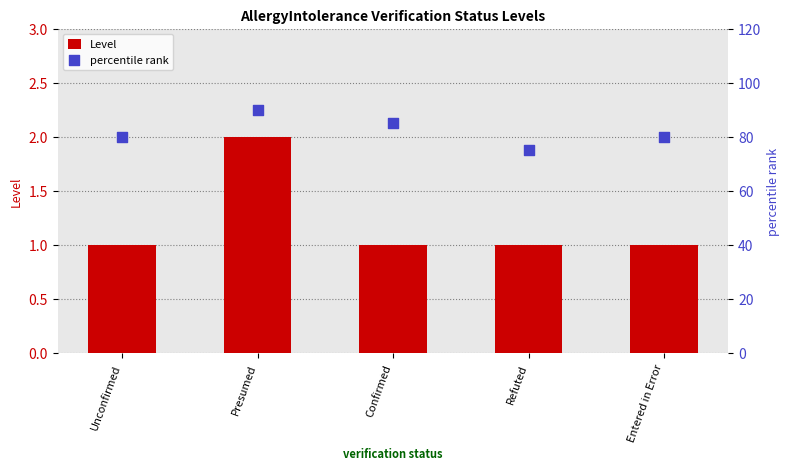

At which category is the sum across all series the highest?

Presumed